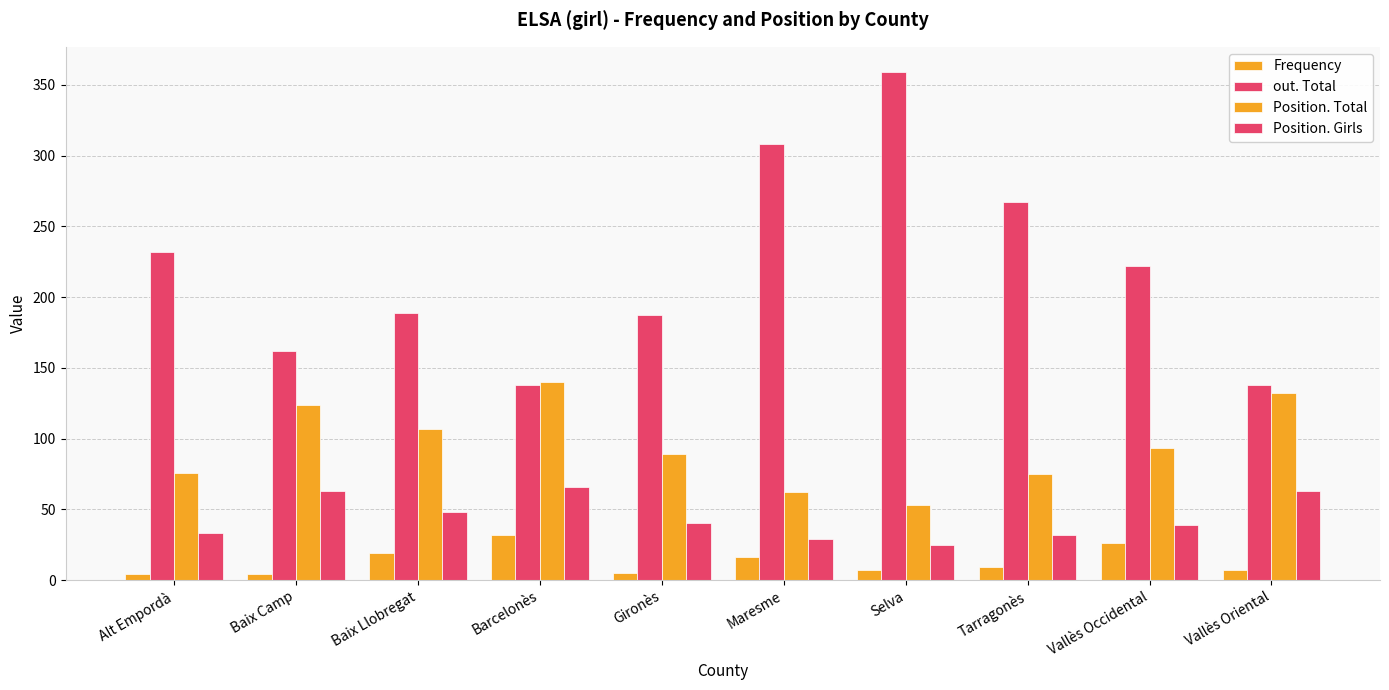

True or false: Frequency has a value of 32 at Barcelonès.

True